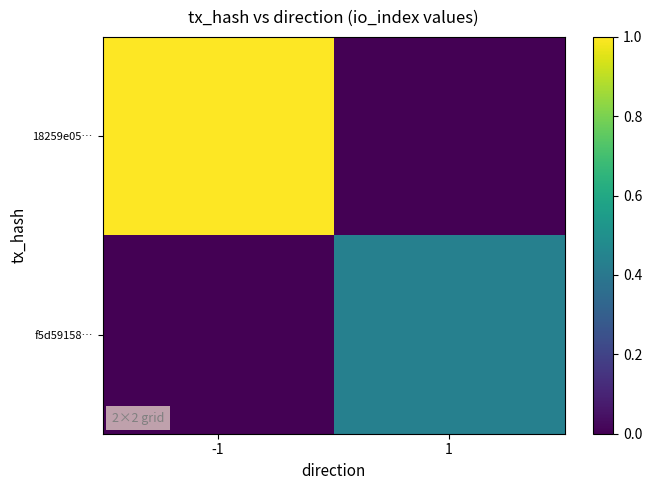

Reading left to right, transcribe all the data shown in this chart.

18259e05…: -1=1.0	1=0.0
f5d59158…: -1=0.0	1=0.4